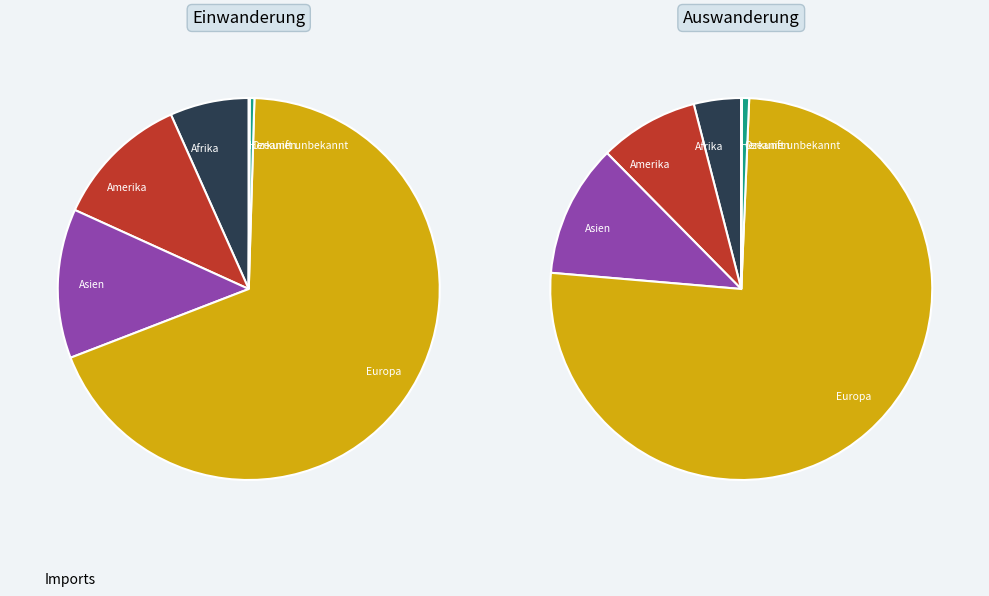

Is it true that Ozeanien is 11% of the pie?

False